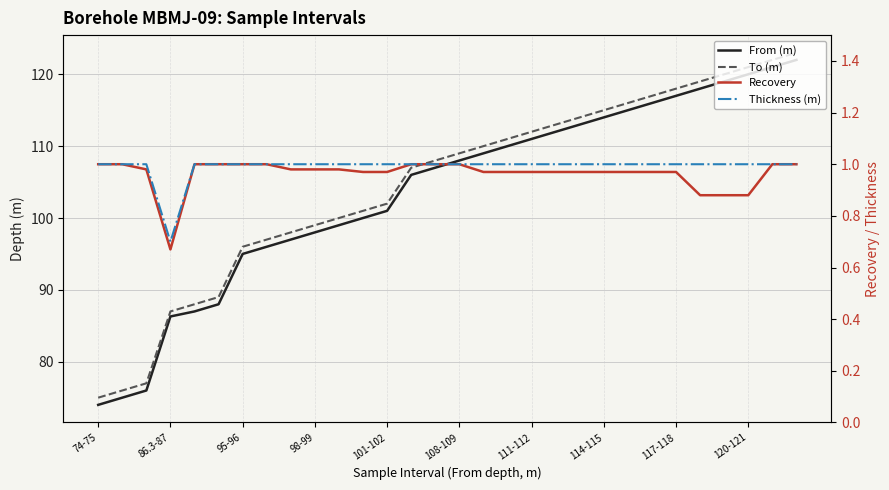

True or false: From (m) has more than 0 points higher than both neighbors.

False